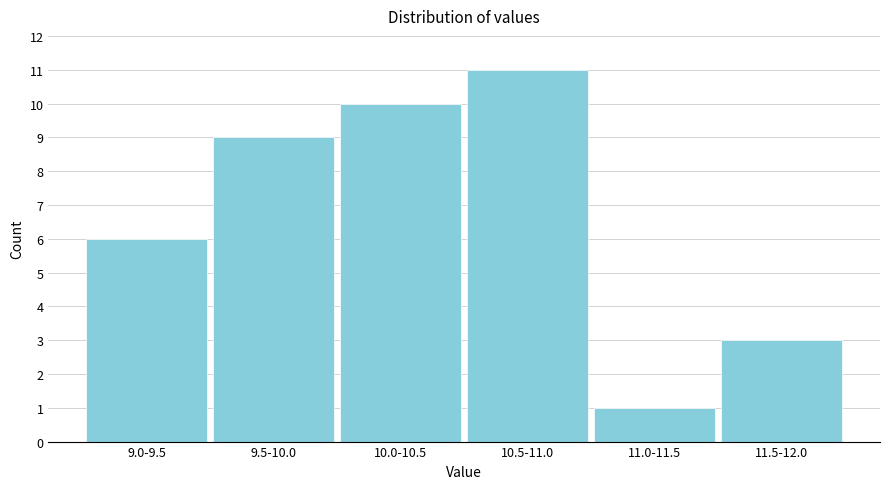

Reading left to right, list all the values displayed in this chart.

9.0-9.5=6	9.5-10.0=9	10.0-10.5=10	10.5-11.0=11	11.0-11.5=1	11.5-12.0=3